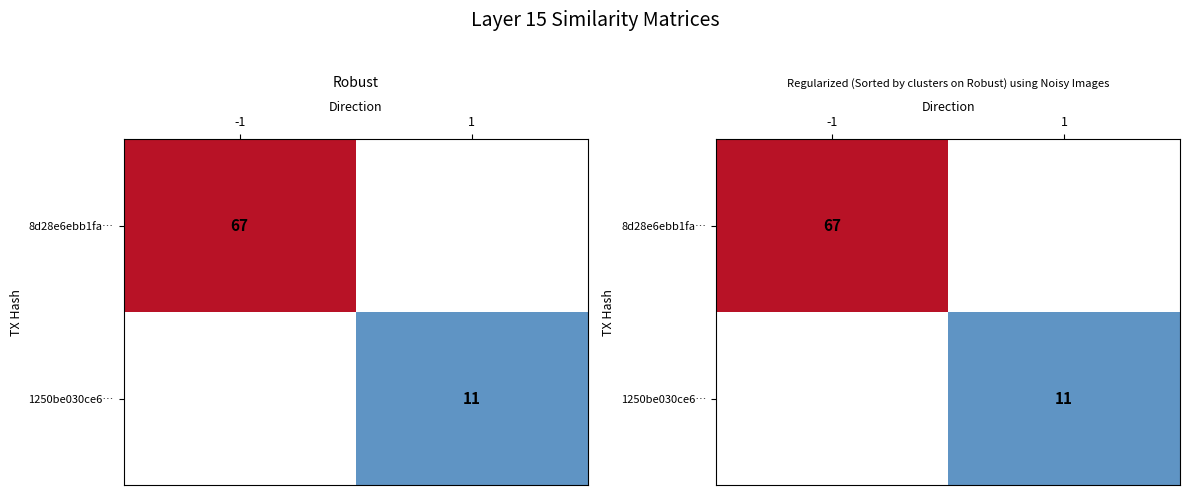

How many distinct data groups are displayed?

2